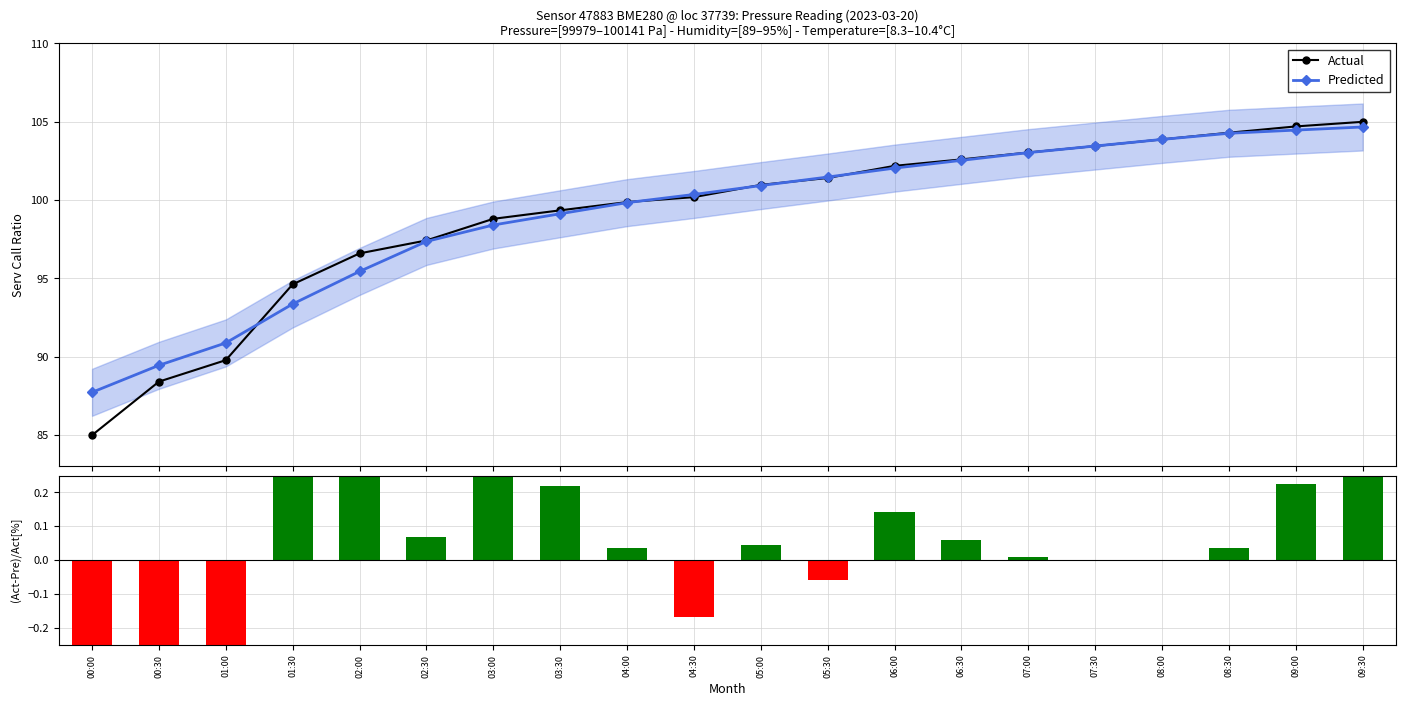

Which category has the highest value across all series?

09:30